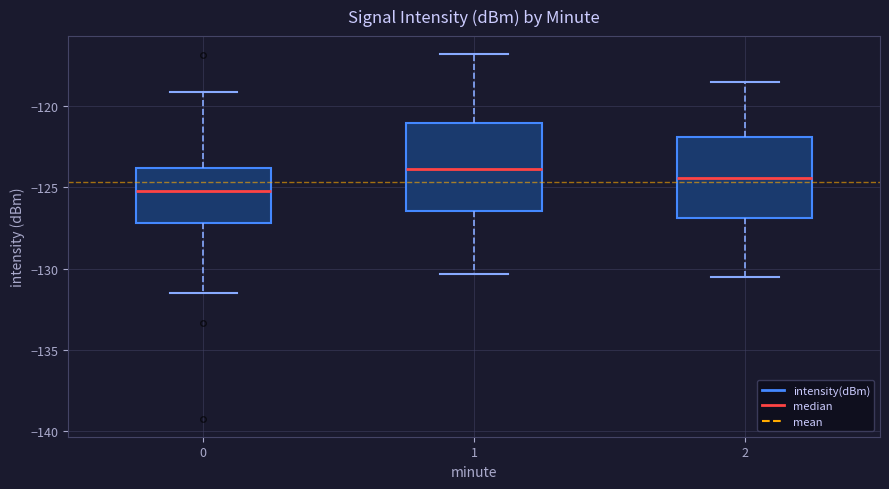

Which box's median line is the lowest?

0